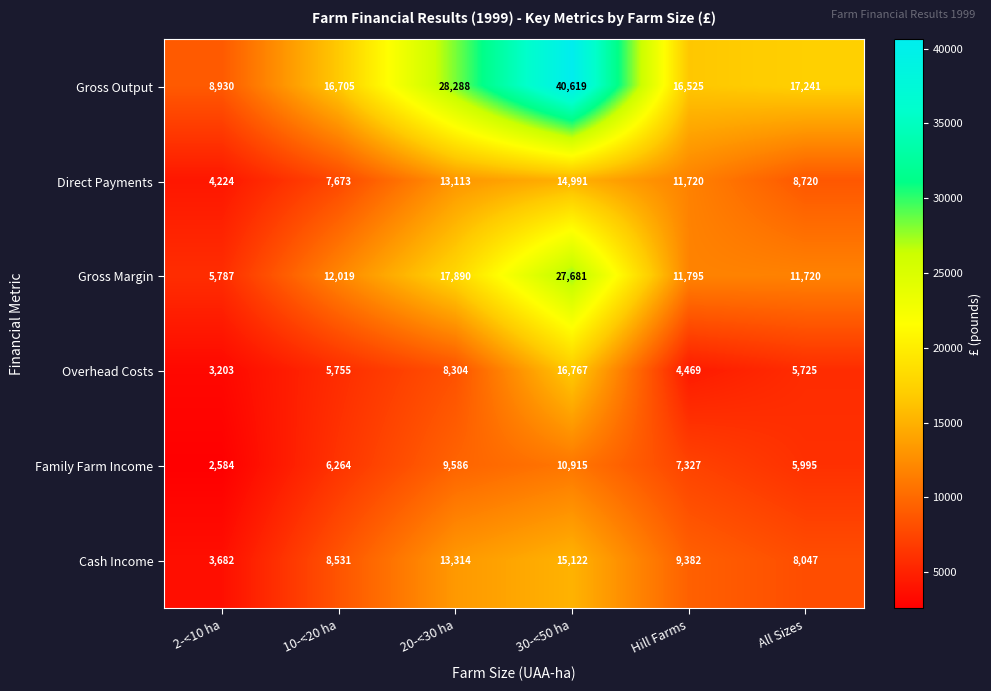

What is the difference between the Direct Payments values at 30-<50 ha and 20-<30 ha?

1878